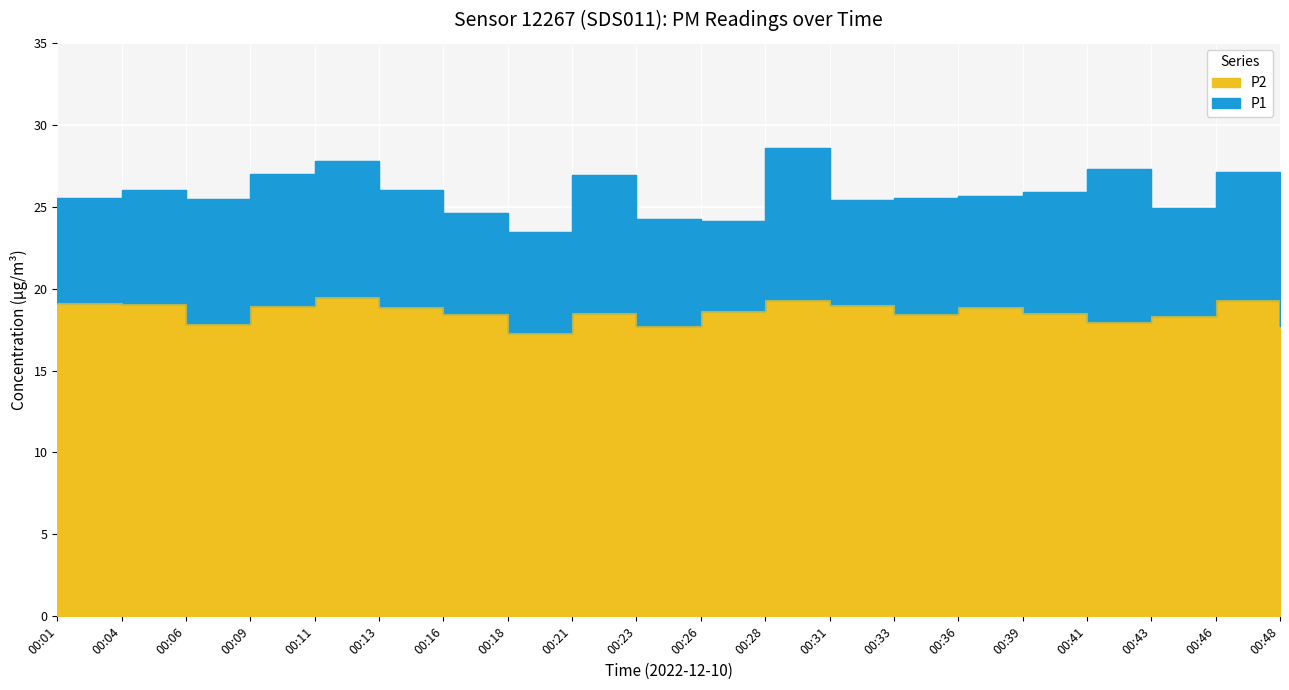

True or false: P2 has a value of 18.9 at 00:36.

True